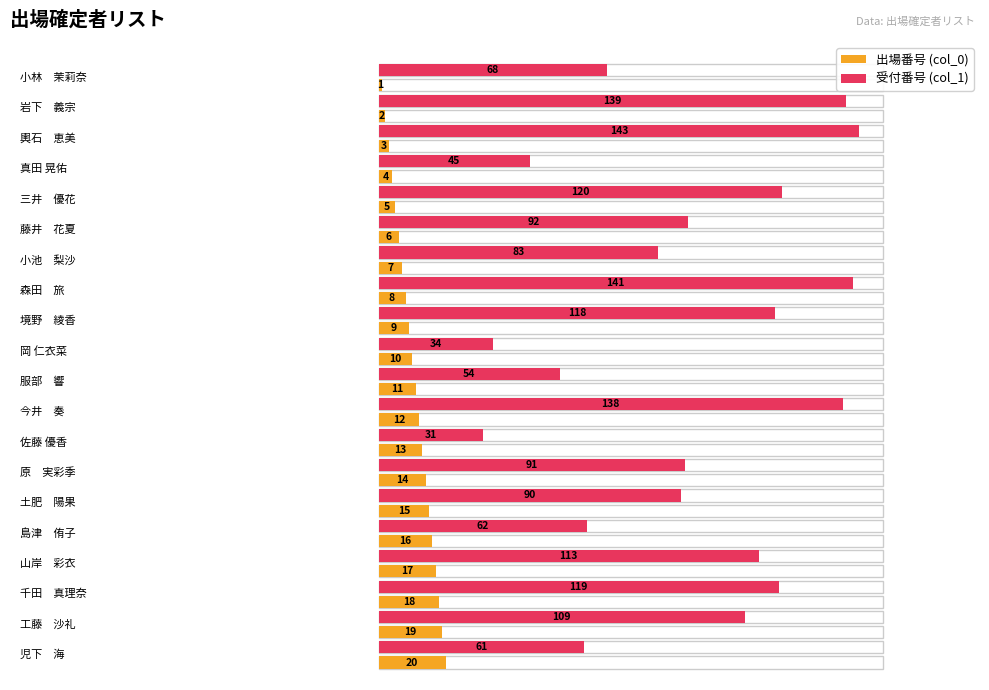

At which label does col_0 reach its peak?

児下　海